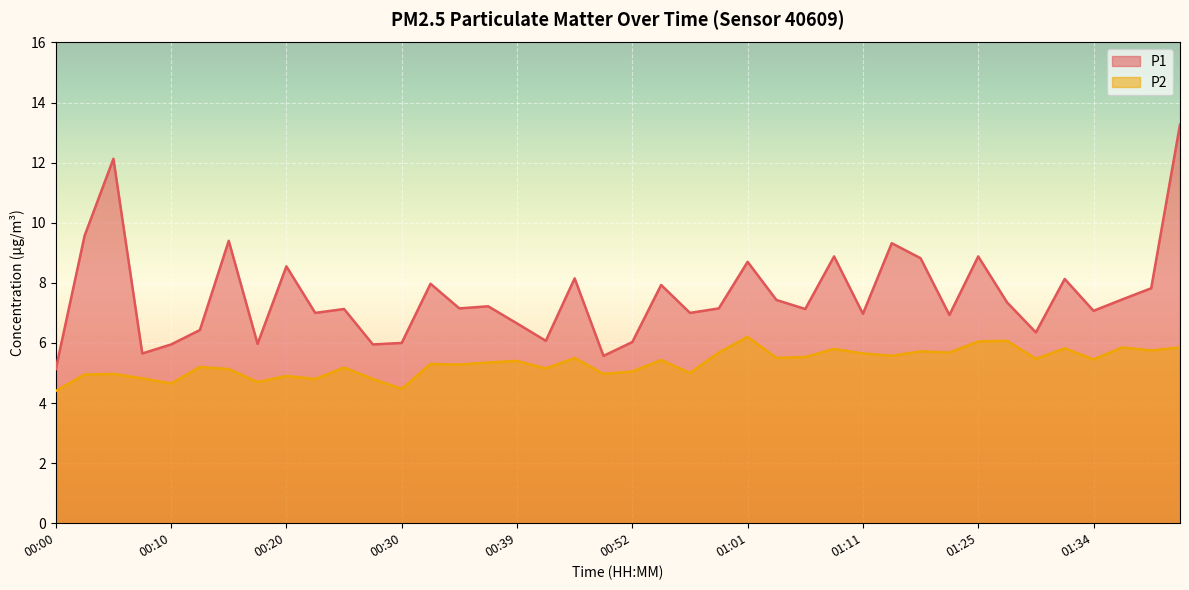

Which has a higher value, 01:37 or 00:03?

00:03